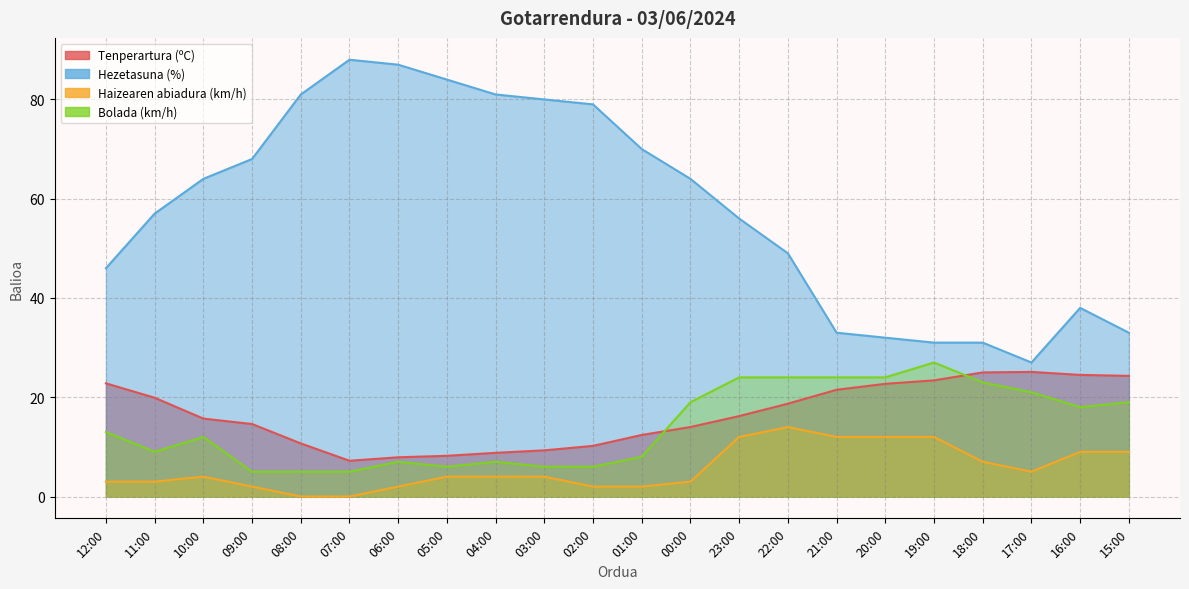

The value of Haizearen abiadura (km/h) at 11:00 is 3.0. True or false?

True